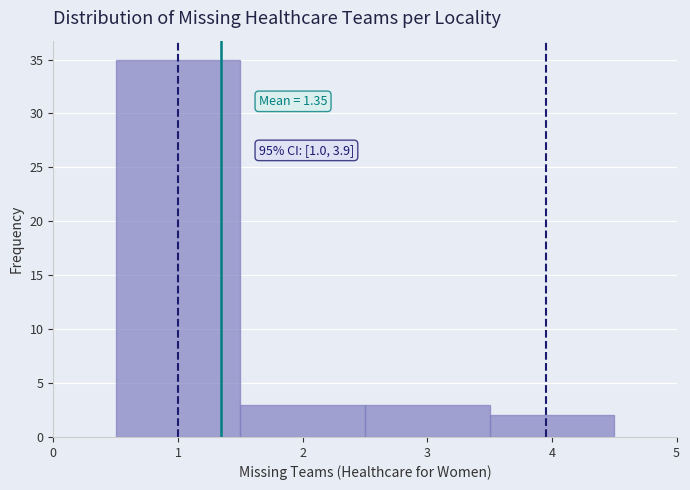

Over which range of the x-axis is the bar tallest?

0.5 to 1.5